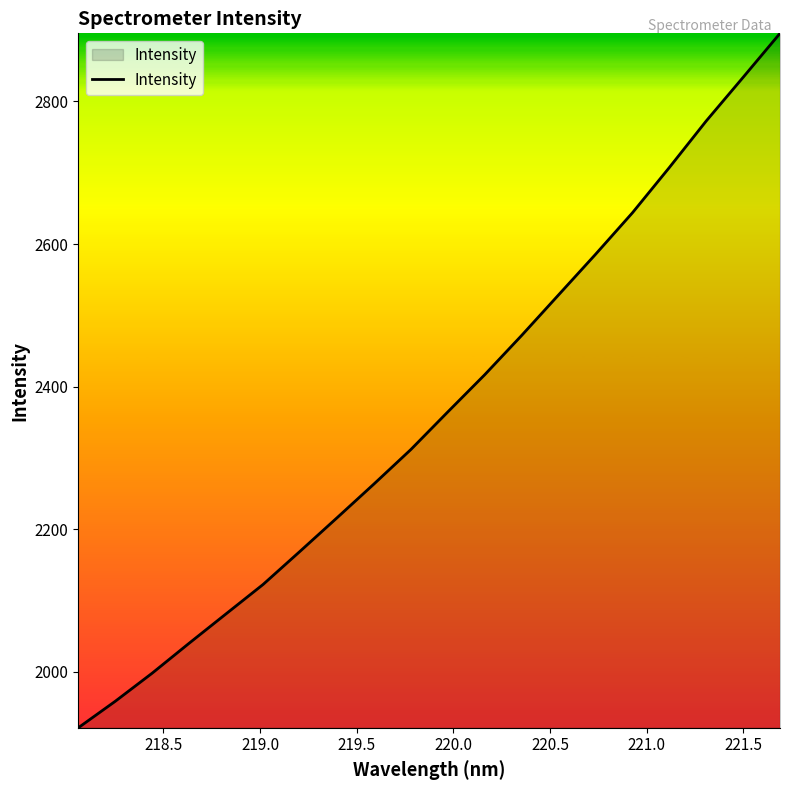

What is the maximum value shown in the chart?

2895.5